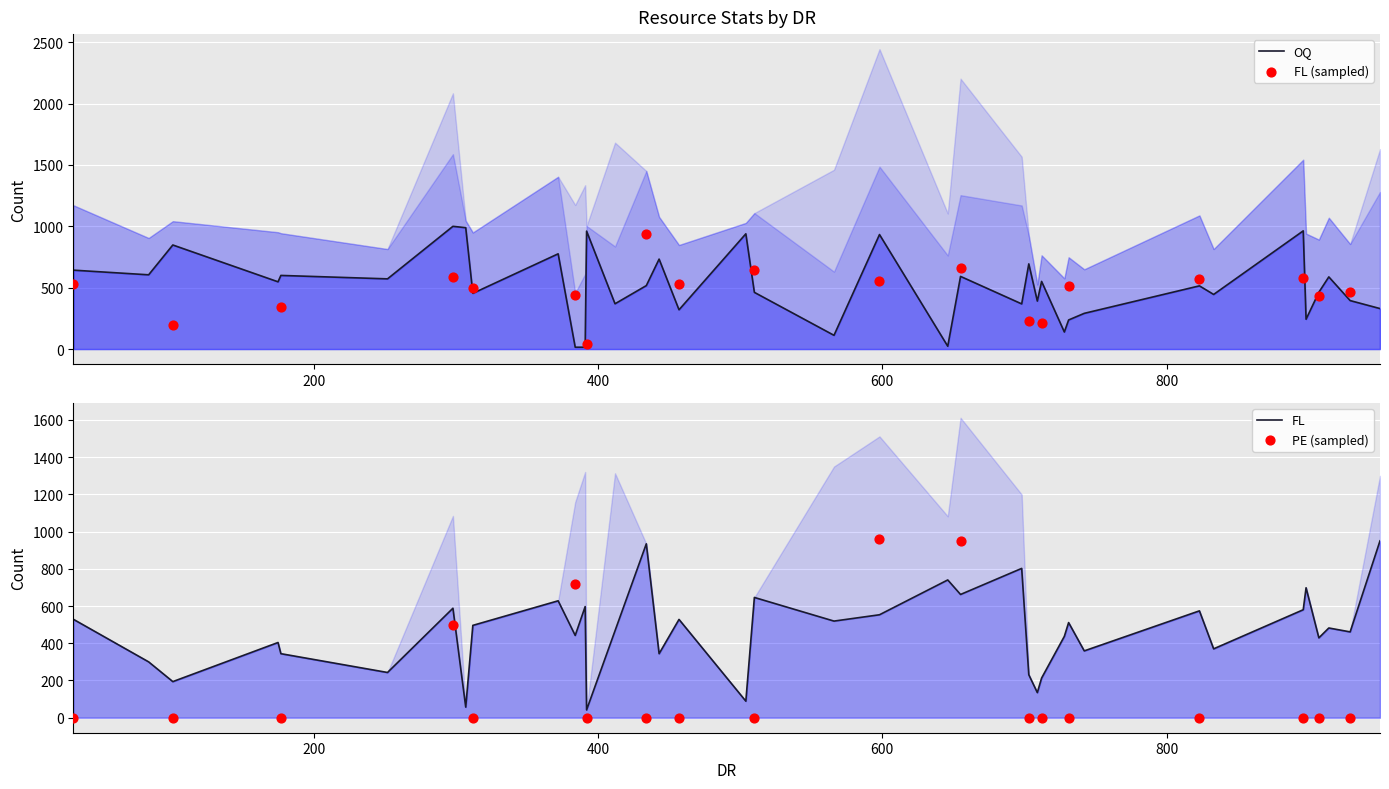

What is the total value across all series at 698?

1567